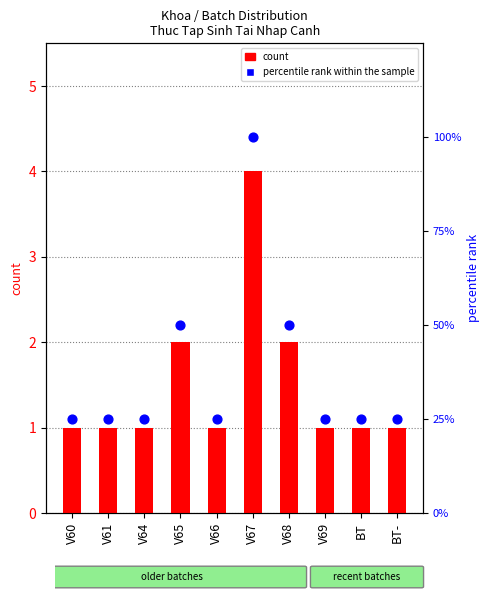

What is the total value across all series at BT-?

26